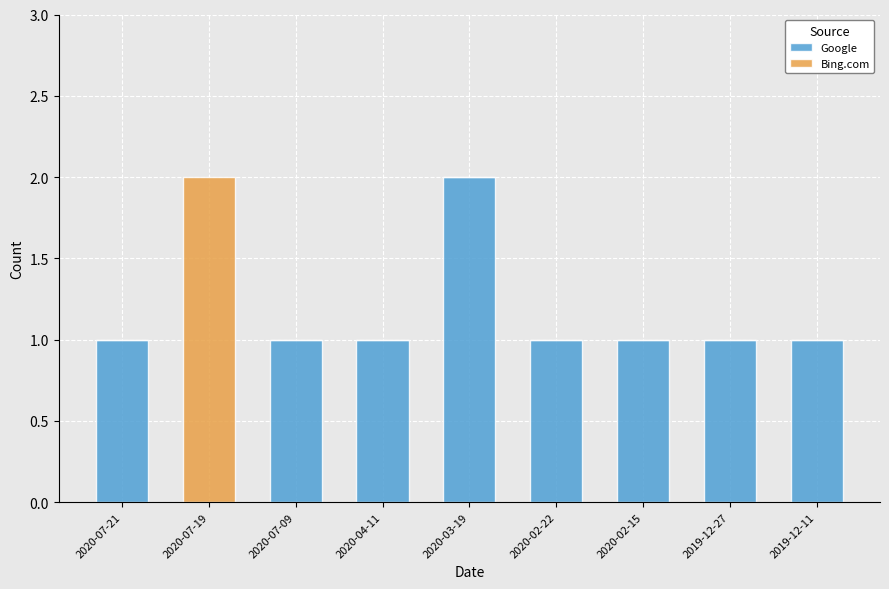

The Google series shows 1 at 2020-07-19. True or false?

False